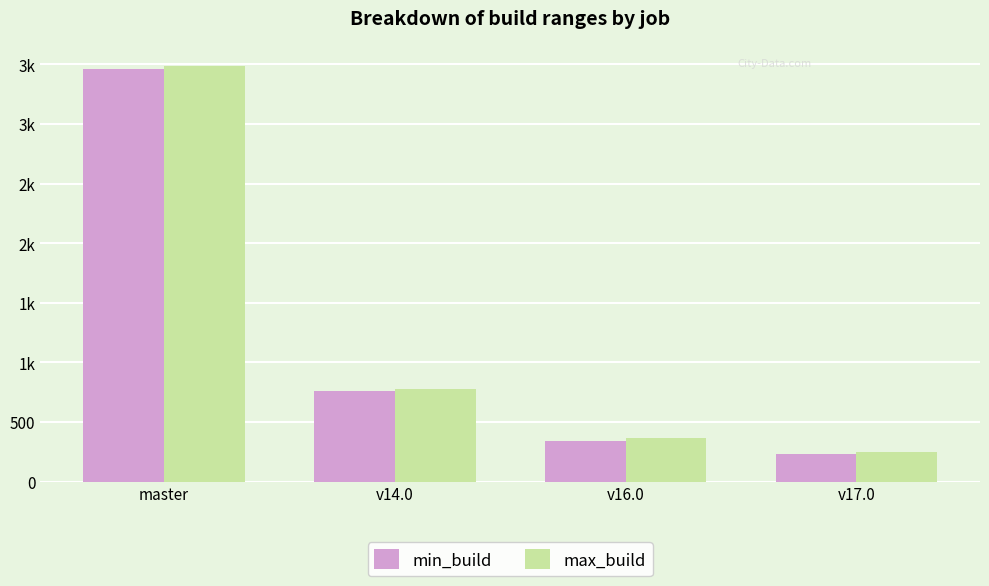

Does the chart contain stacked bars?

No